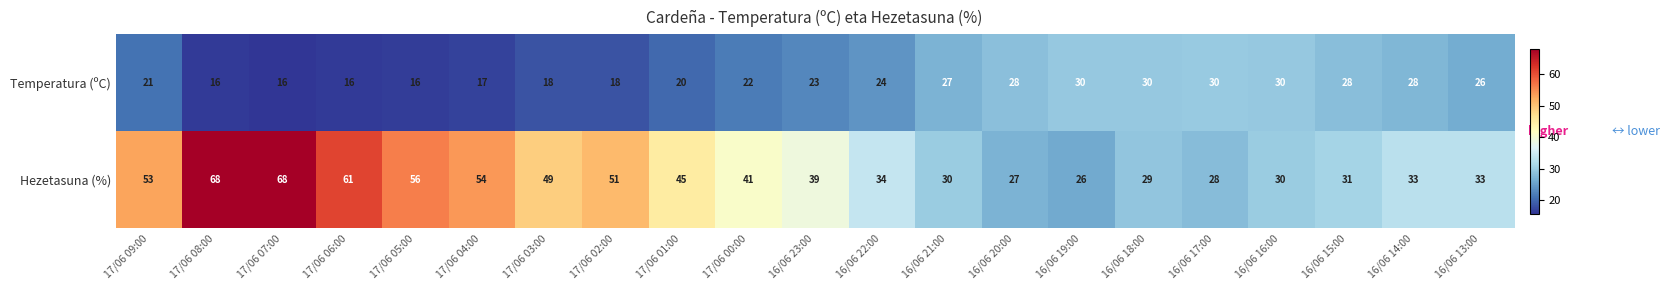

What is the difference between the maximum and minimum values in the Temperatura (ºC) series?

14